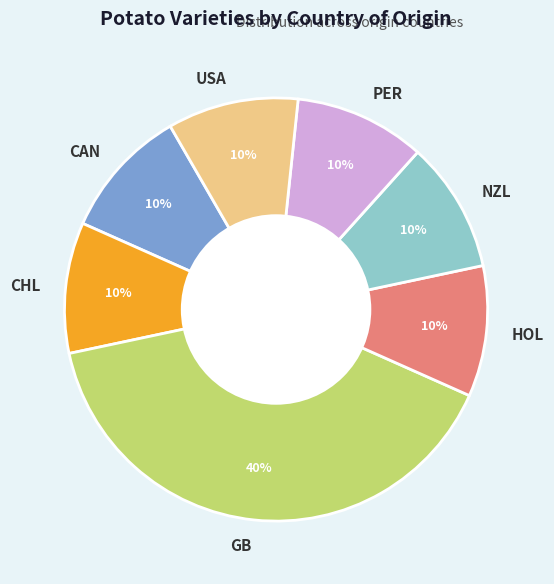

To the nearest percent, what percentage of the pie is GB?

40%